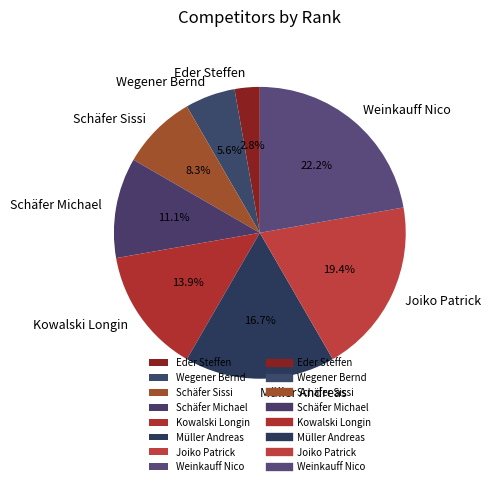

Between Wegener Bernd and Schäfer Sissi, which is larger?

Schäfer Sissi